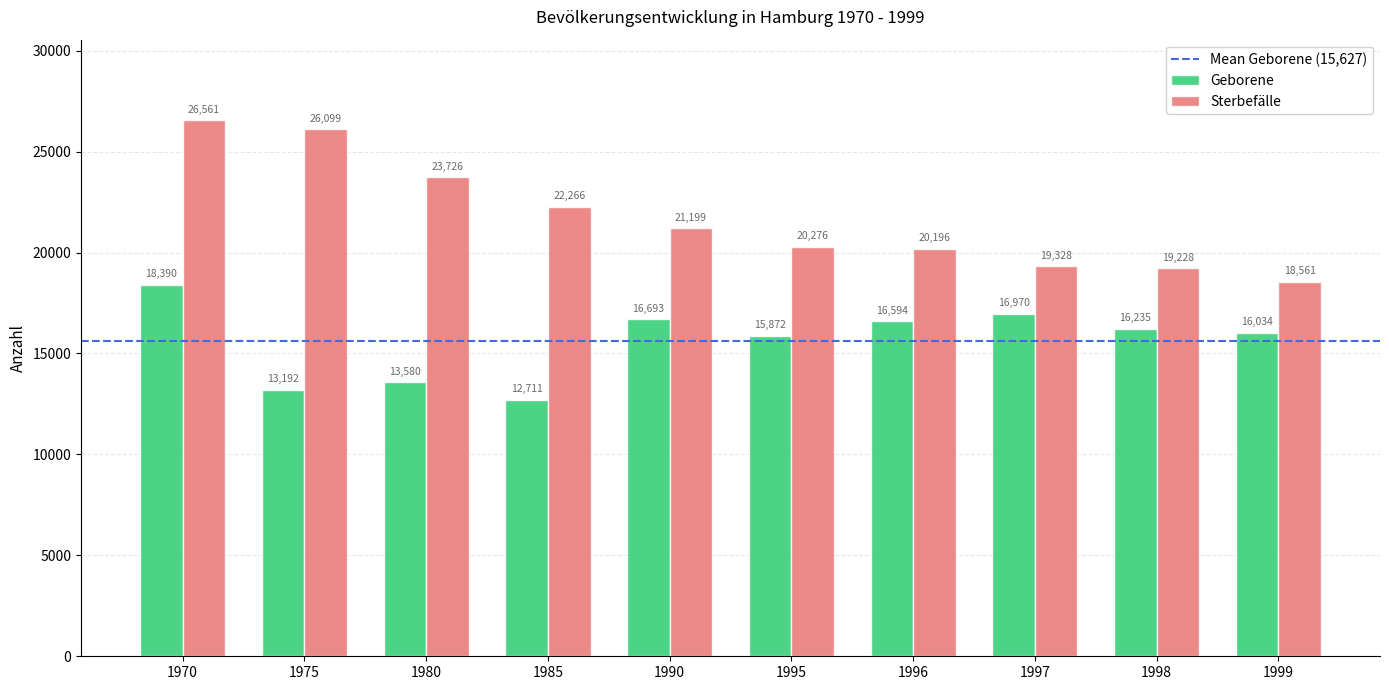

Which category has the highest value in the Geborene series?

1970